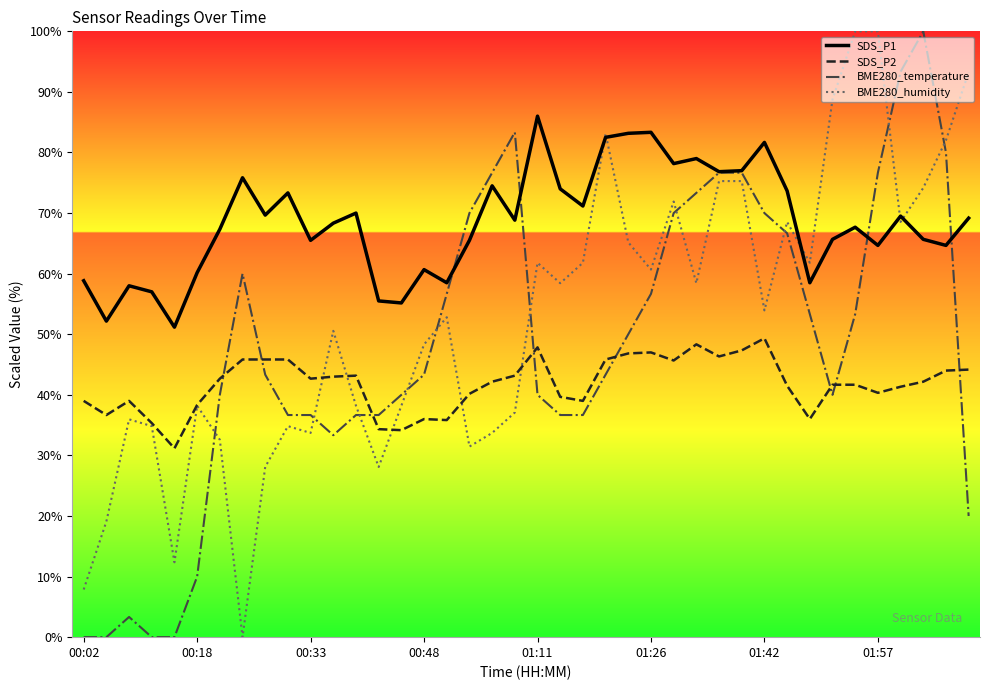

Which series has the largest total across all categories?

SDS_P1